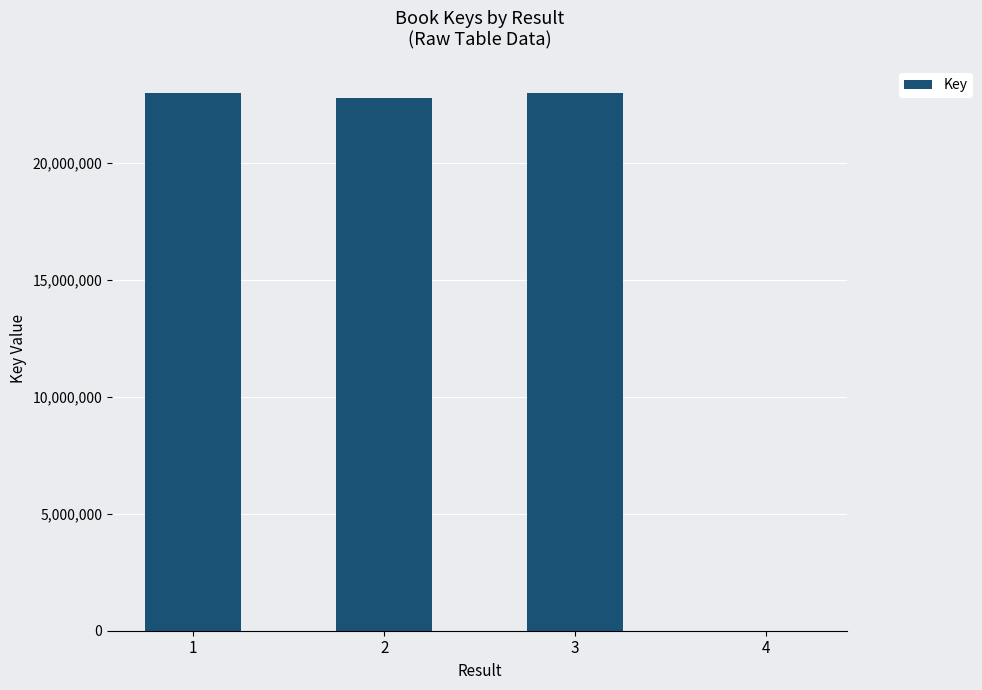

What is the greatest value displayed?

22994446